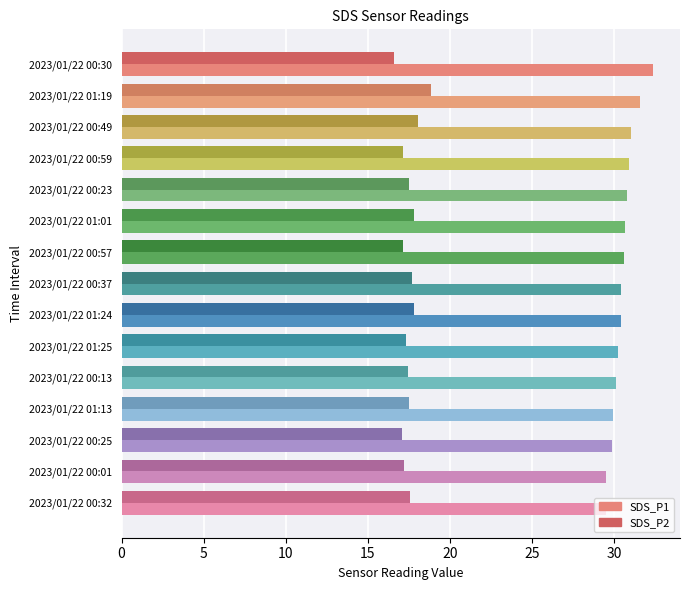

Rank the series at 2023/01/22 00:23 from highest to lowest value.

SDS_P1, SDS_P2